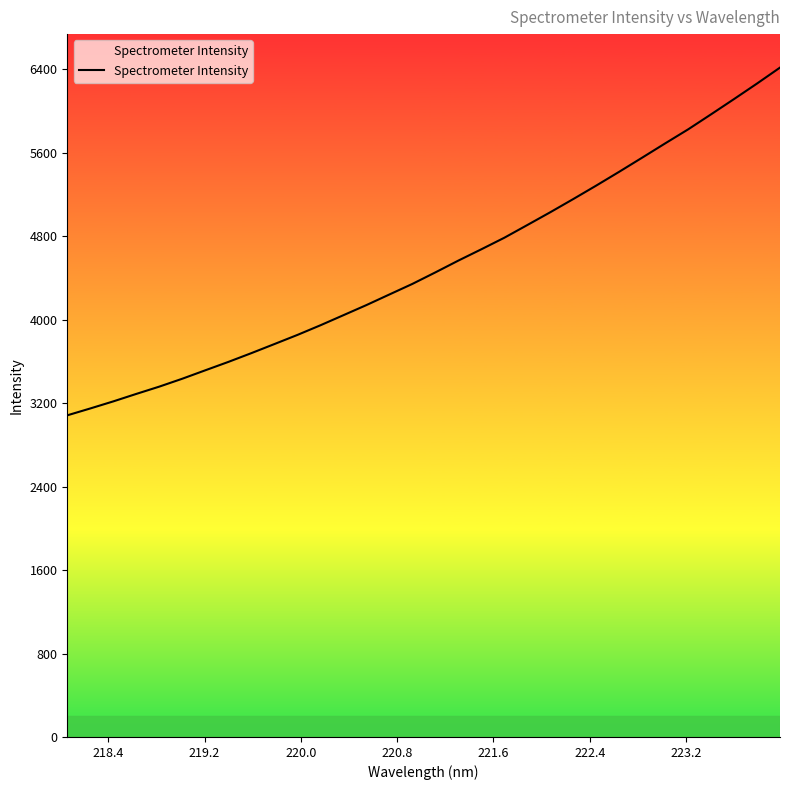

True or false: there are more than 2 points higher than both neighbors.

False